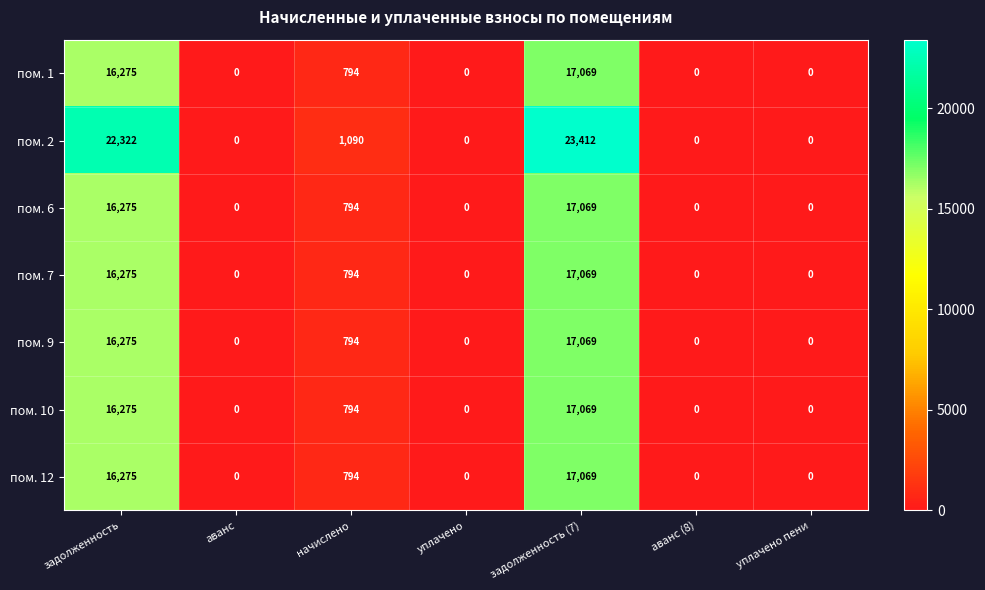

At which label is пом. 7 closest to 8534?

начислено